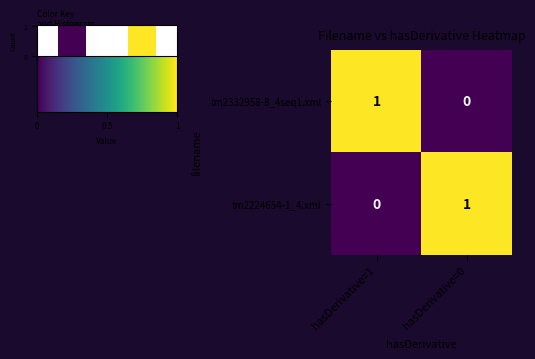

Reading left to right, what are all the values shown in this chart?

tm2332958-8_4seq1.xml: 1	0
tm2224654-1_4.xml: 0	1